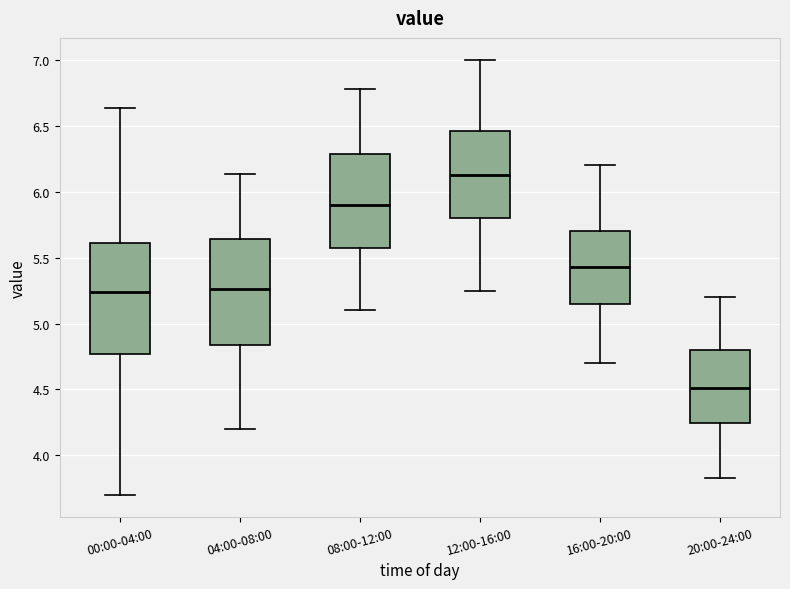

Which box's median line is the highest?

12:00-16:00